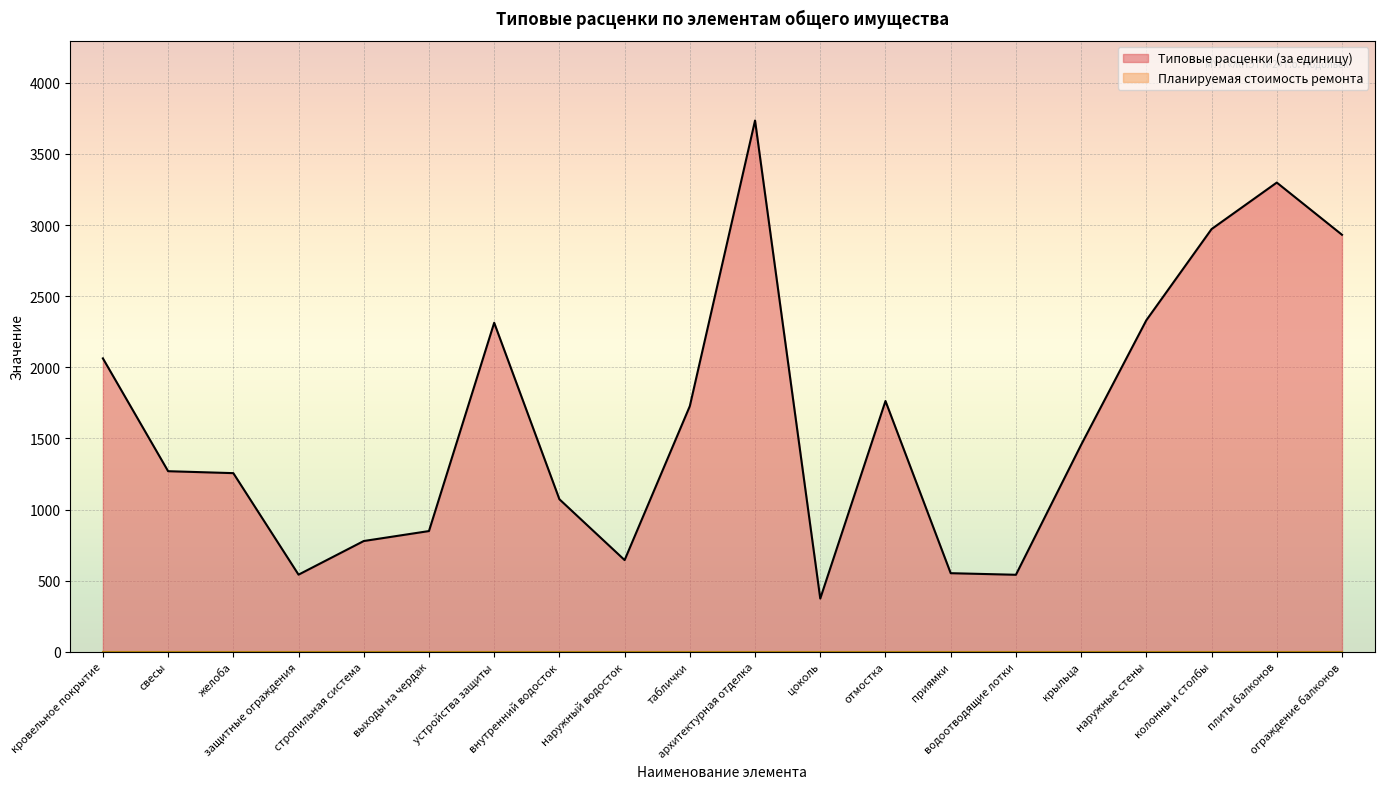

How many data points does each series have?

20